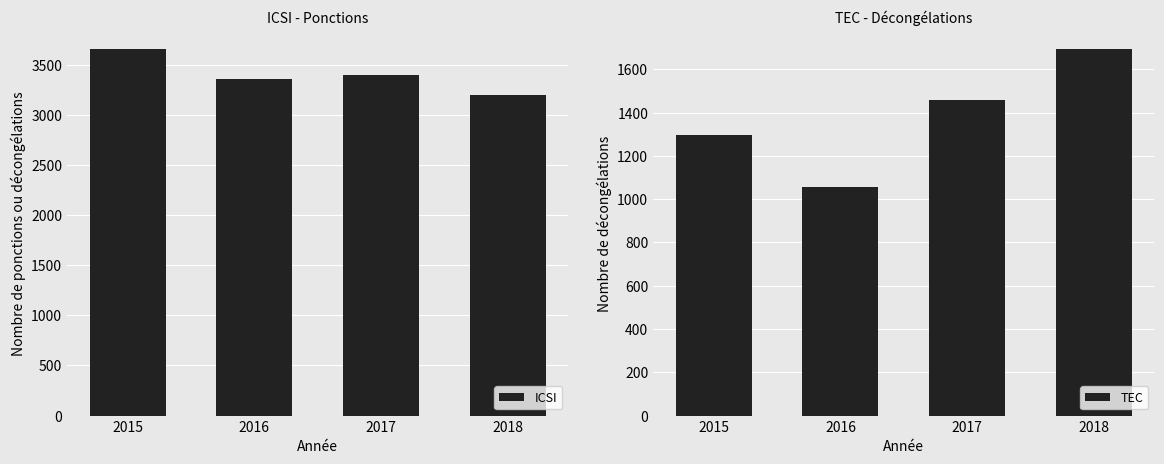

What is the difference between the highest and lowest values at 2018?

1501